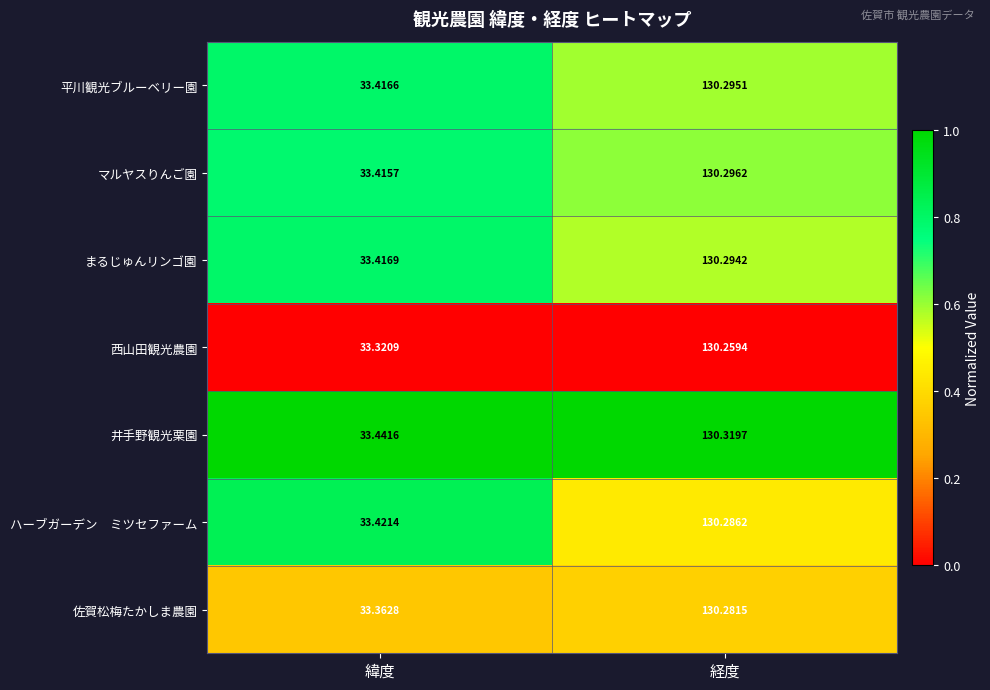

Rank the categories by 平川観光ブルーベリー園 value from lowest to highest.

緯度, 経度